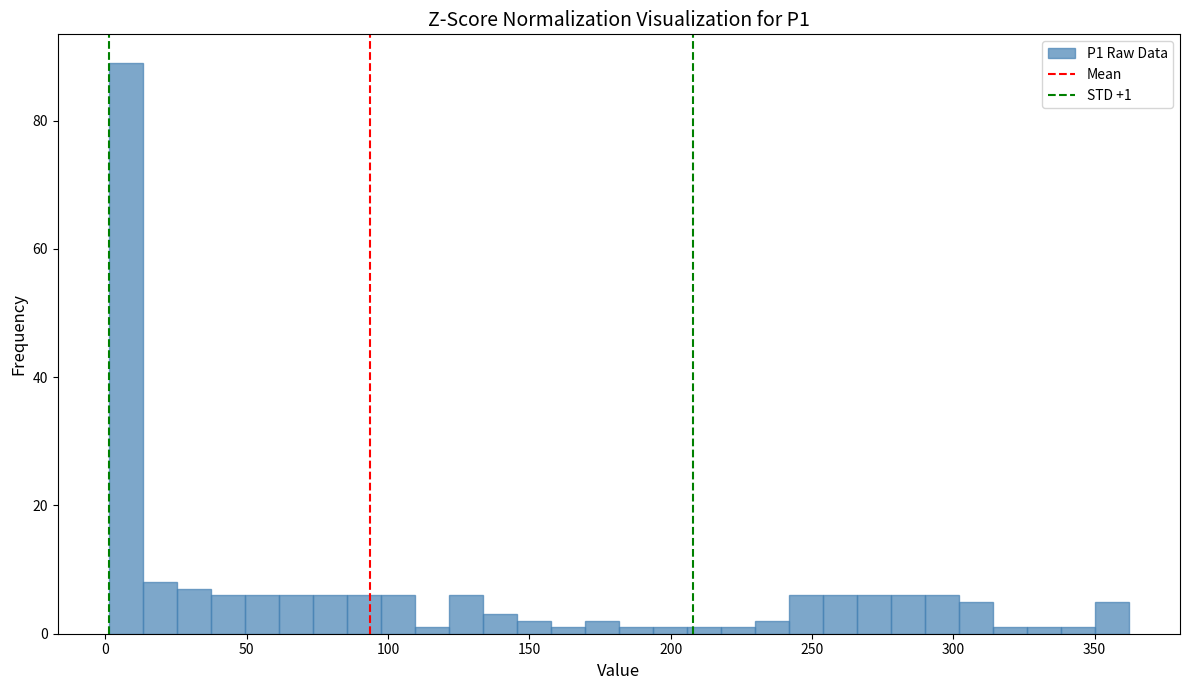

Read against the x-axis, roughly where is the centre of the tallest bar?

5